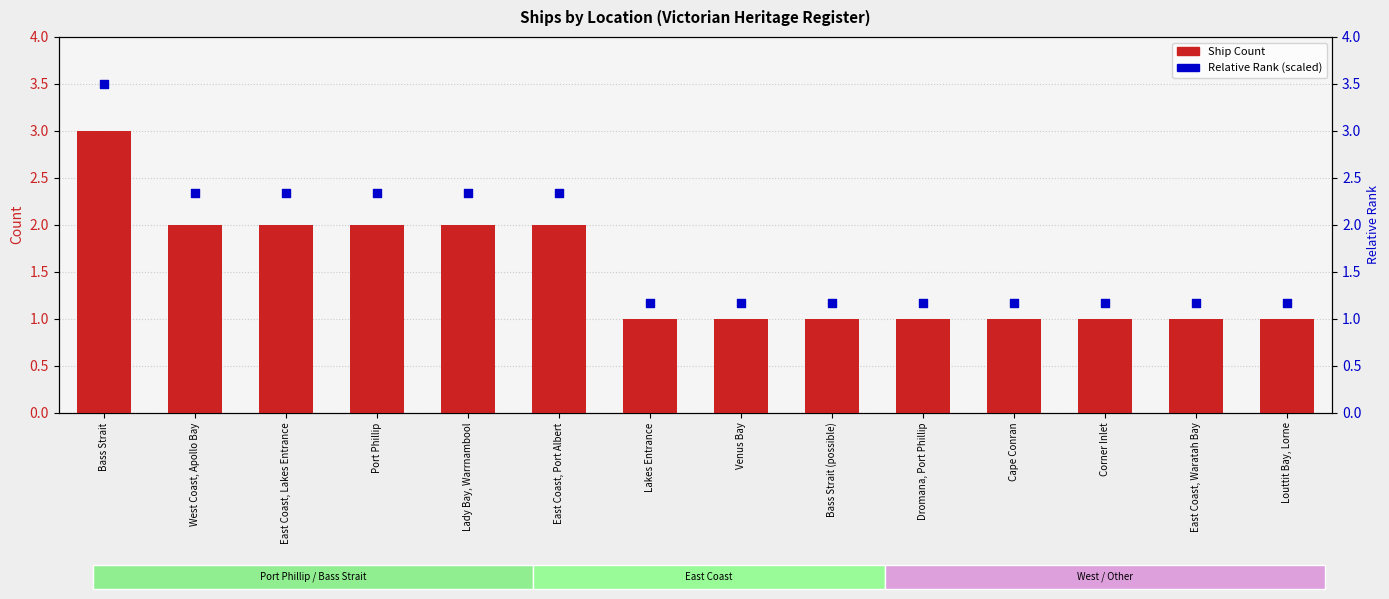

What is the total value across all series at Louttit Bay, Lorne?

2.2